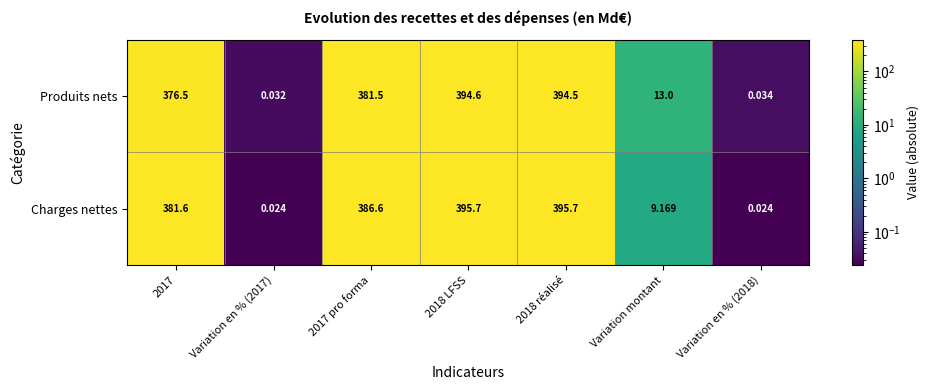

List the series in order of their peak value, lowest first.

Produits nets, Charges nettes